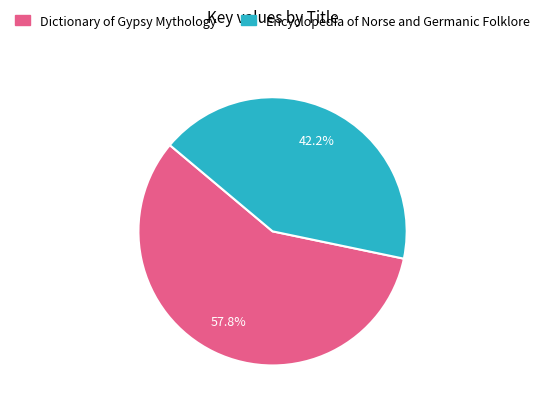

Rank the categories by value from highest to lowest.

Dictionary of Gypsy Mythology, Encyclopedia of Norse and Germanic Folklore